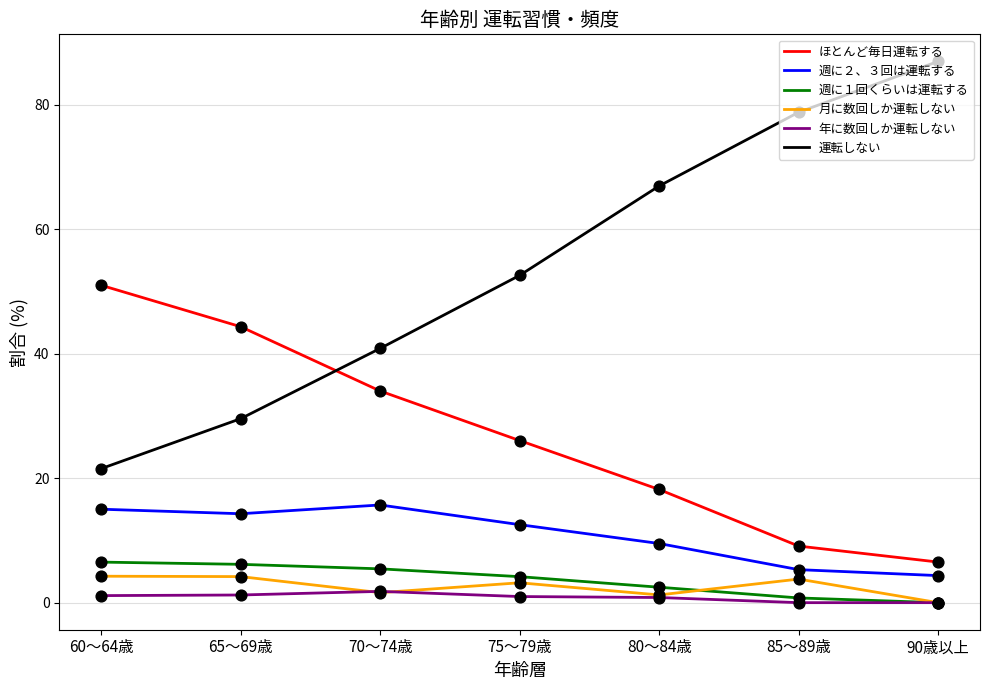

At how many categories does at least one series exceed 77?

2